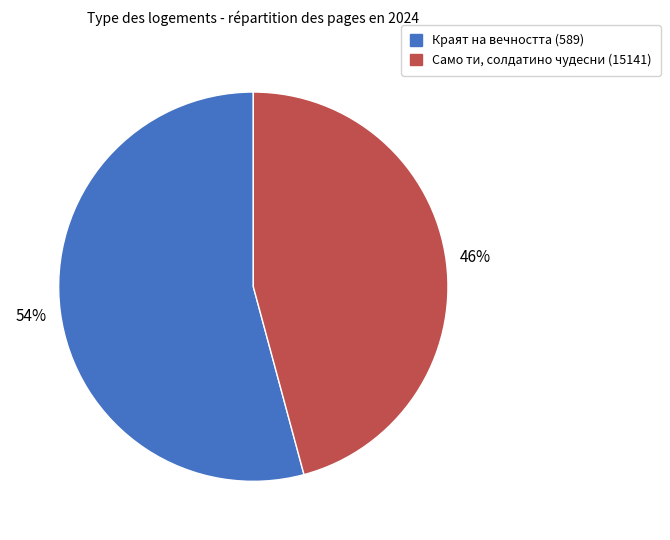

To the nearest percent, what is the average slice percentage?

50%